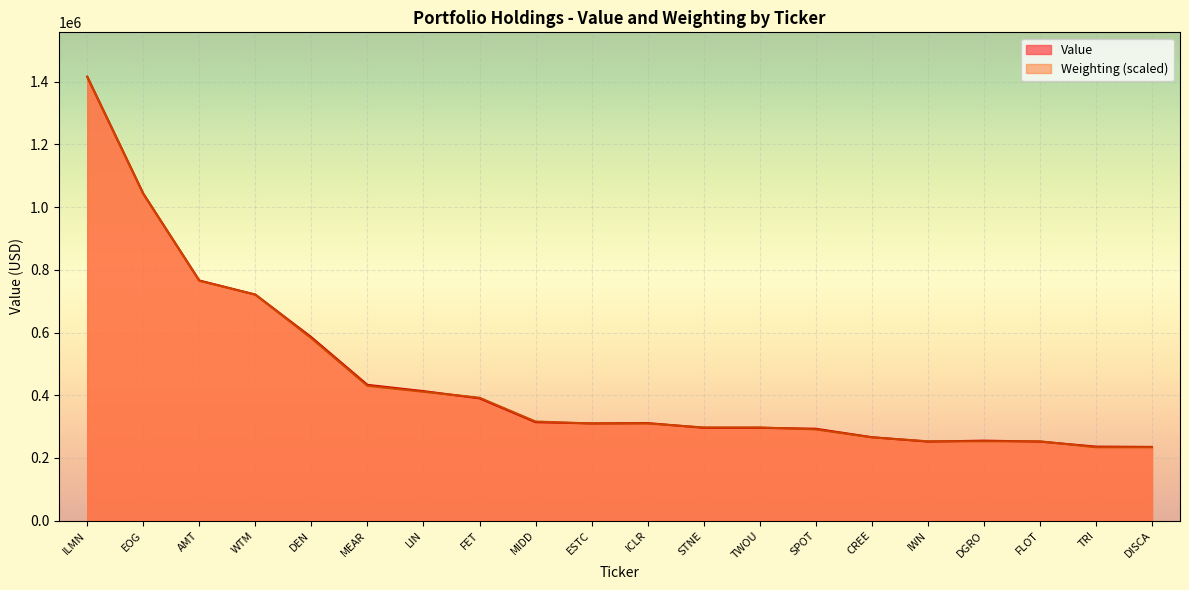

What position from the left is STNE?

12